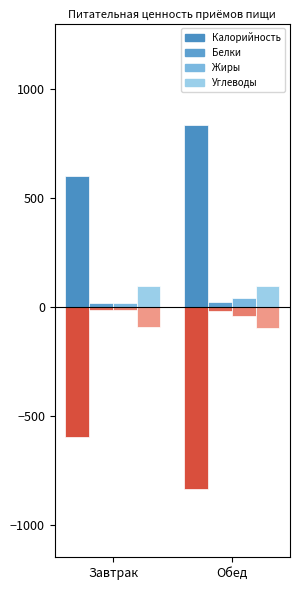

What is the label of the 1st bar from the left?

Завтрак